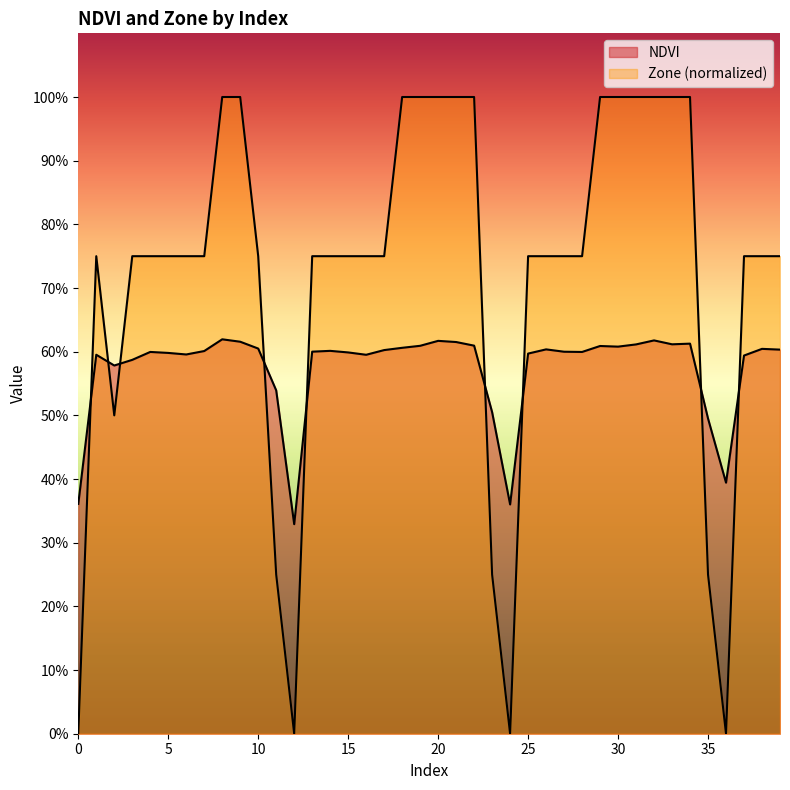

What is the value of the Zone point at the 18th from the left?

0.8